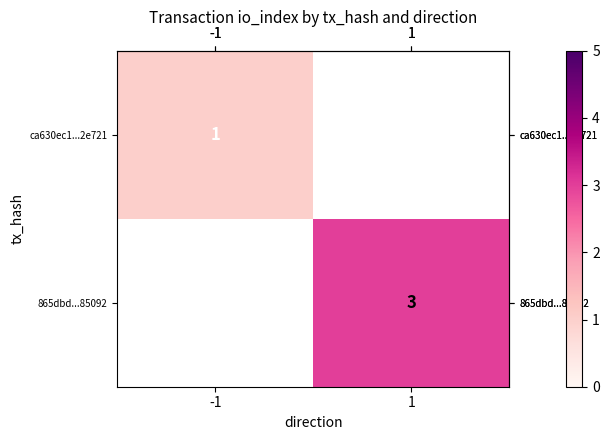

Which label corresponds to the smallest value in the chart?

-1